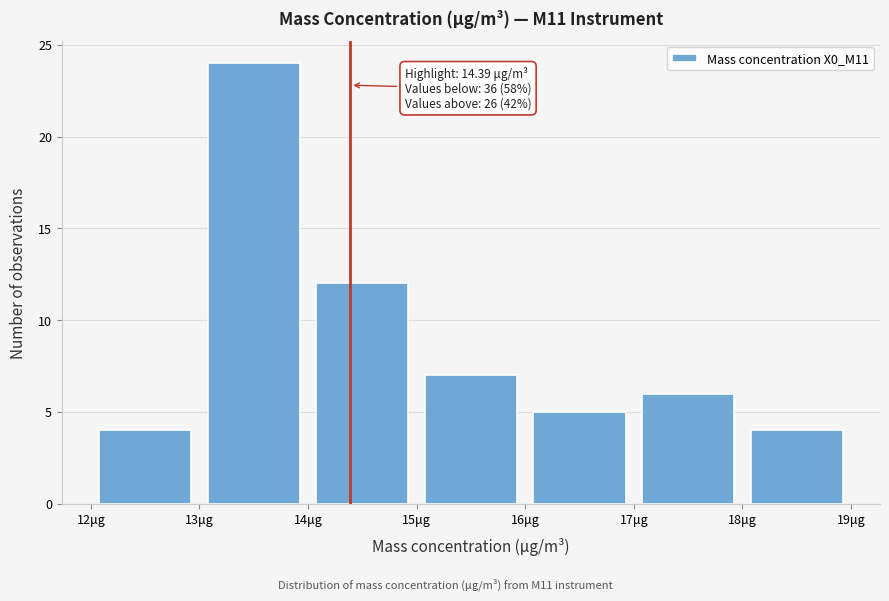

Which range on the x-axis has the tallest bar?

13 to 14